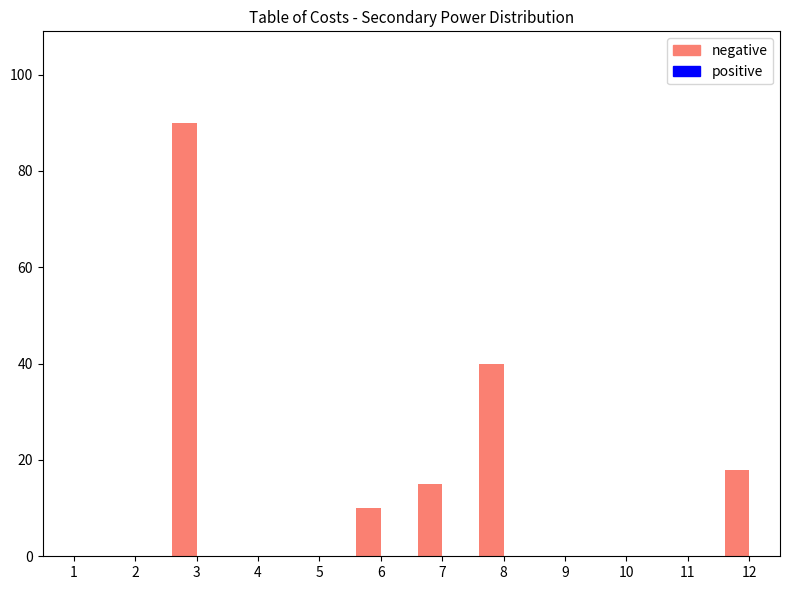

At which label is the value closest to 45?

8